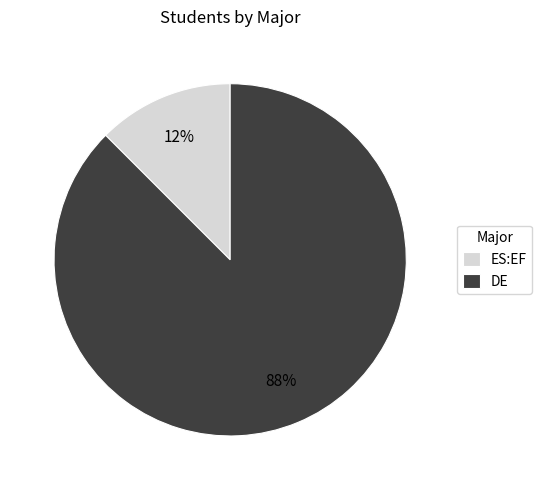

Count the number of slices in the pie.

2